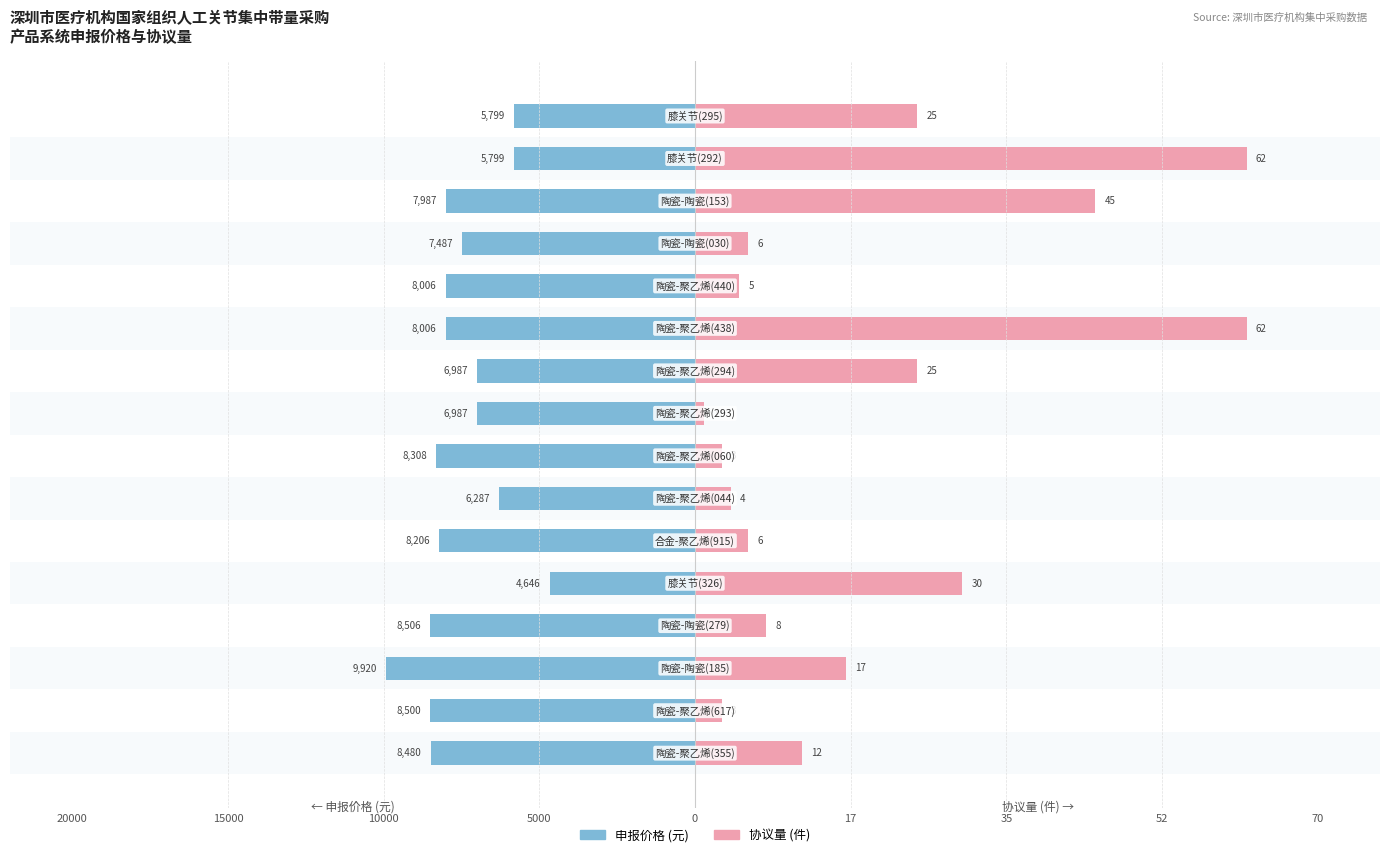

Between 11 and 14, which series saw the biggest shift?

协议量